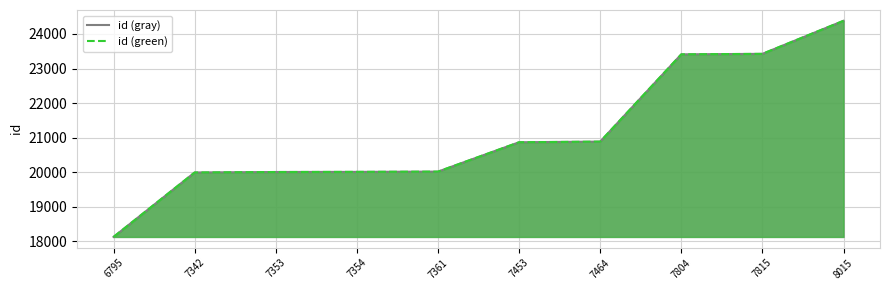

What is the average value of the id (gray) series?

21112